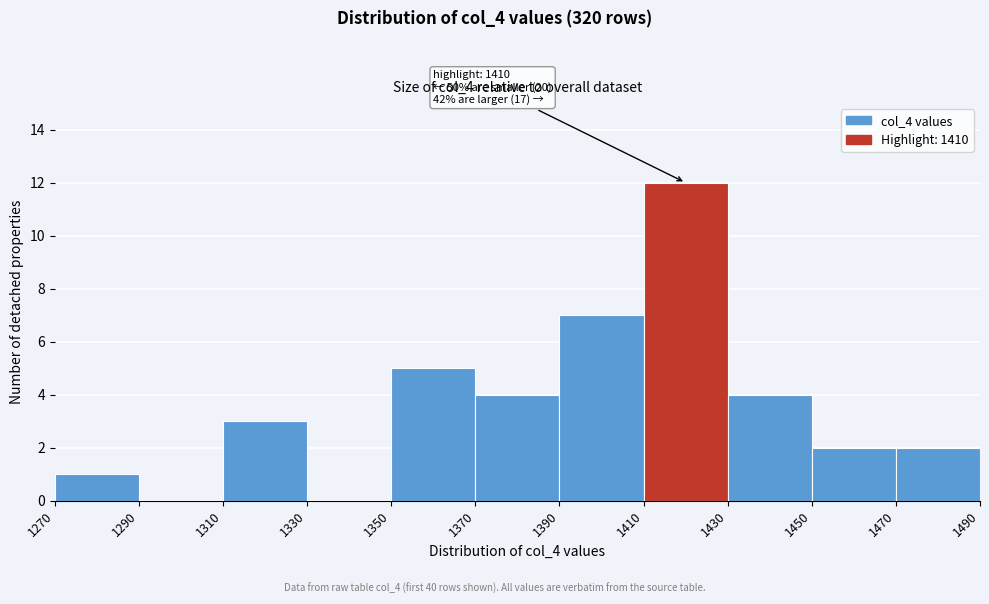

Over which range of the x-axis is the bar tallest?

1410 to 1430